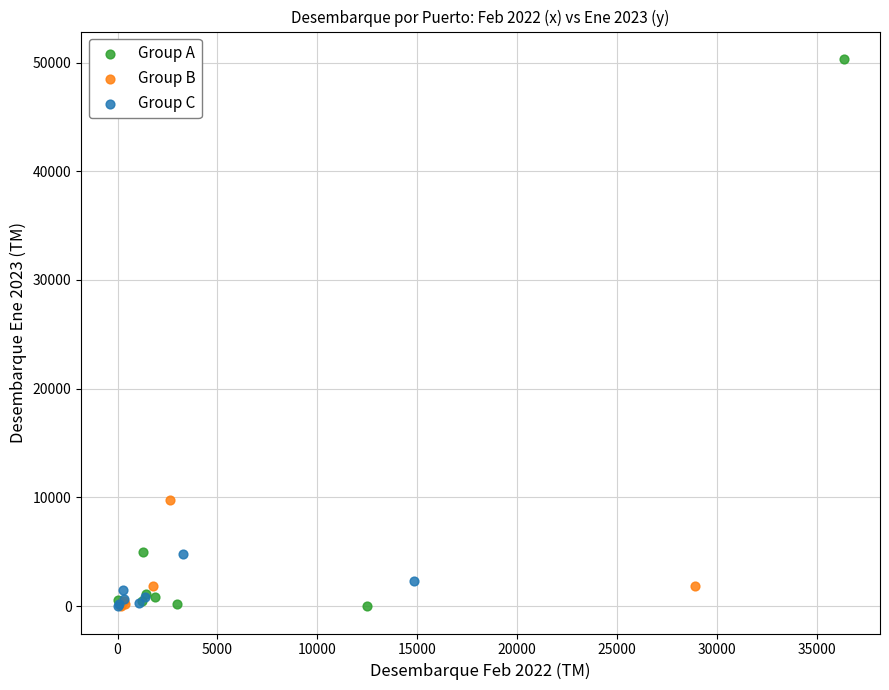

Which series has the widest spread of Y values?

Group A